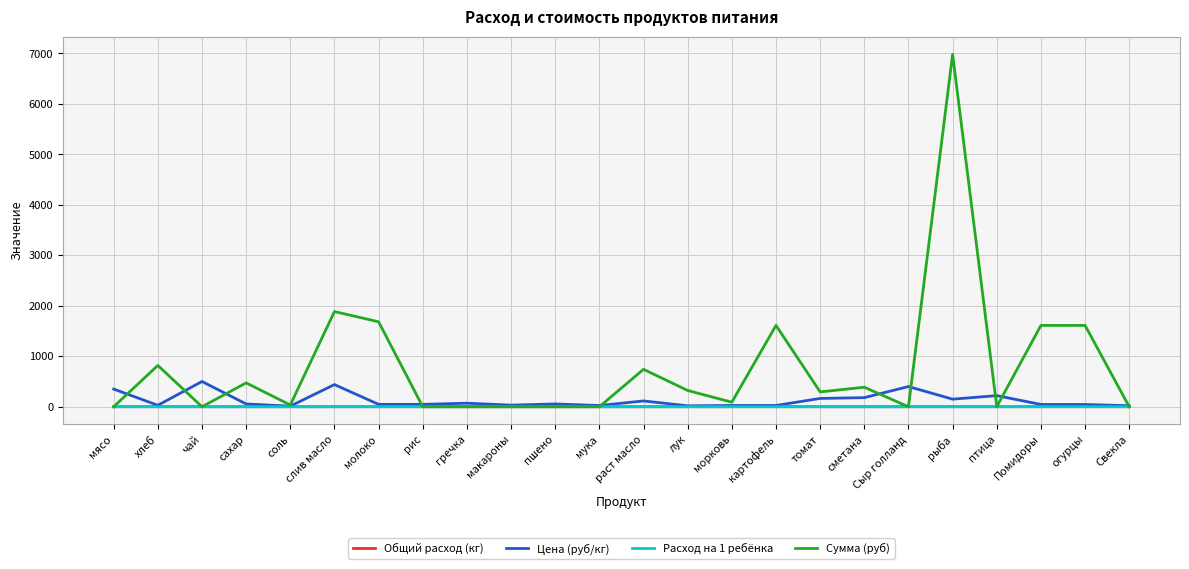

What is the sum of all Расход на 1 ребёнка values?

0.8